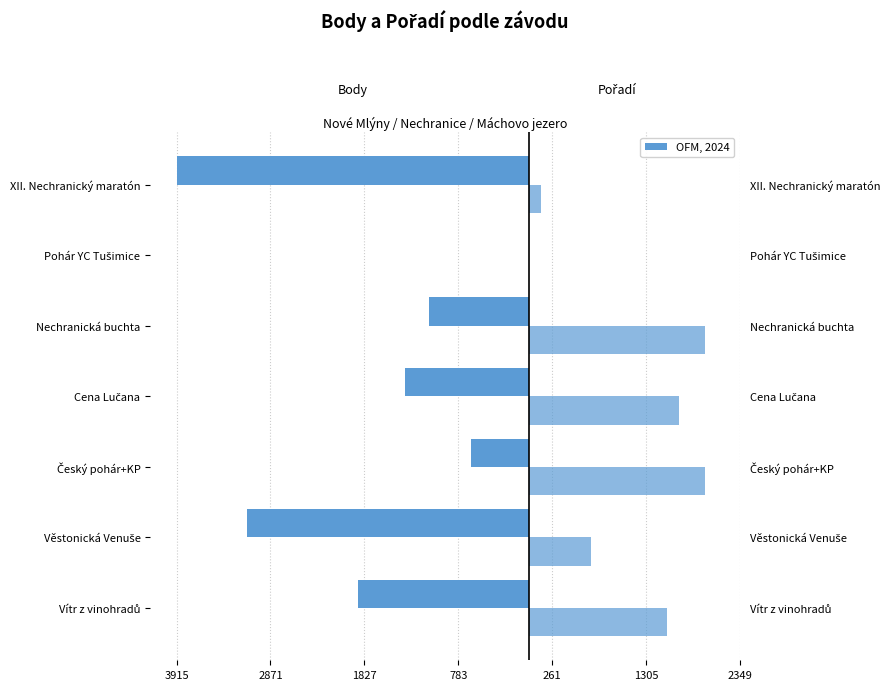

What is the sum of all Body values?

-12062.0